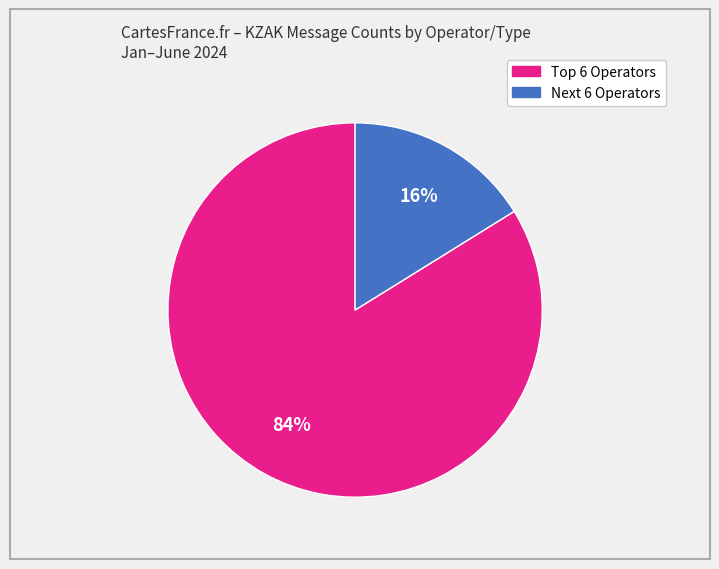

To the nearest percent, what is the difference between the largest and smallest slice percentages?

68%